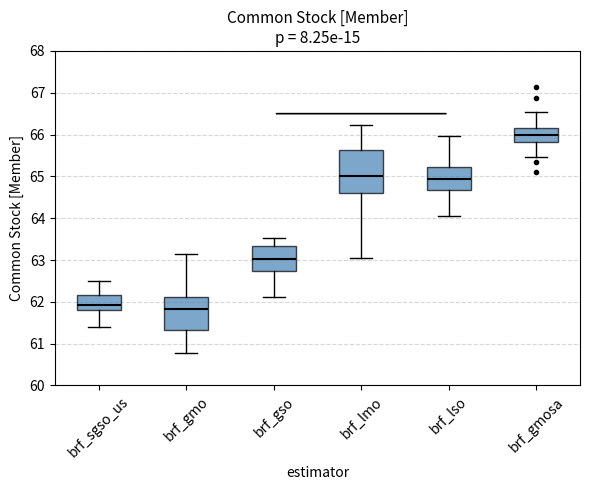

Which box has the highest median line?

brf_gmosa